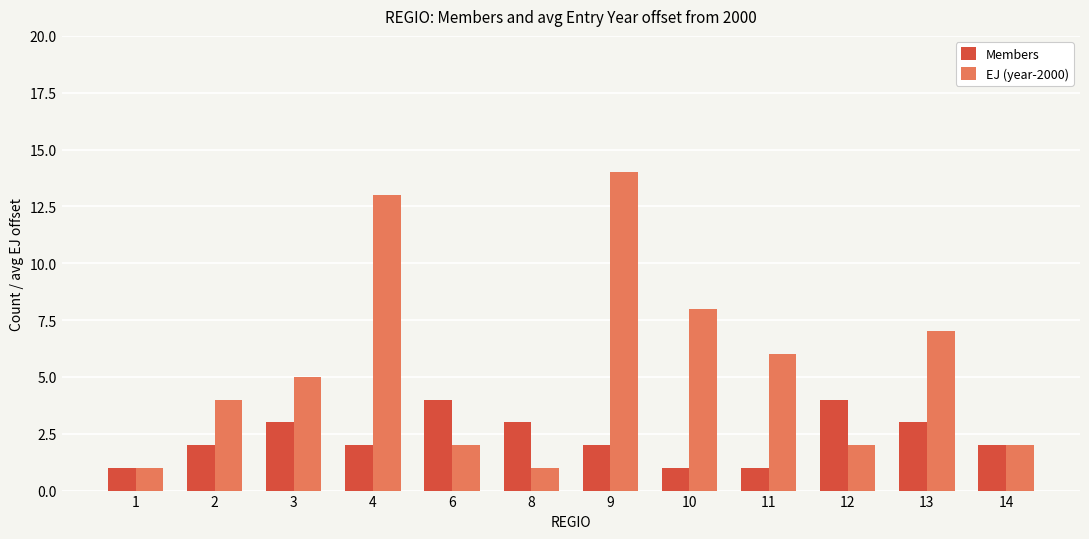

Reading left to right, extract all data points from this chart.

Members: 1	2	3	2	4	3	2	1	1	4	3	2
EJ (year-2000): 1	4	5	13	2	1	14	8	6	2	7	2